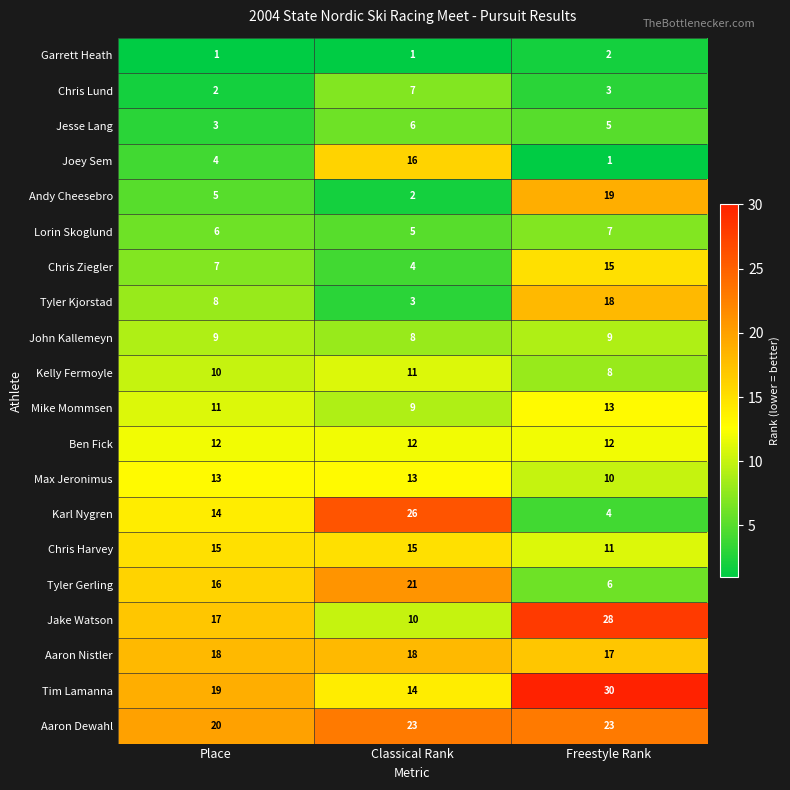

What is the difference between the Joey Sem values at Classical Rank and Freestyle Rank?

15